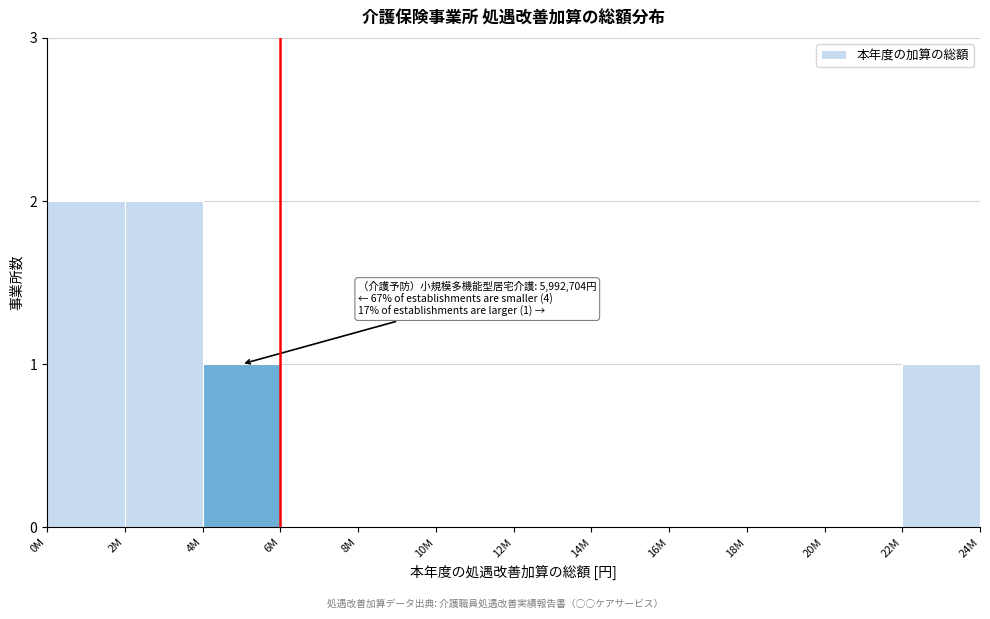

Reading left to right, list all the values displayed in this chart.

0M=2	2M=2	4M=1	6M=0	8M=0	10M=0	12M=0	14M=0	16M=0	18M=0	20M=0	22M=1